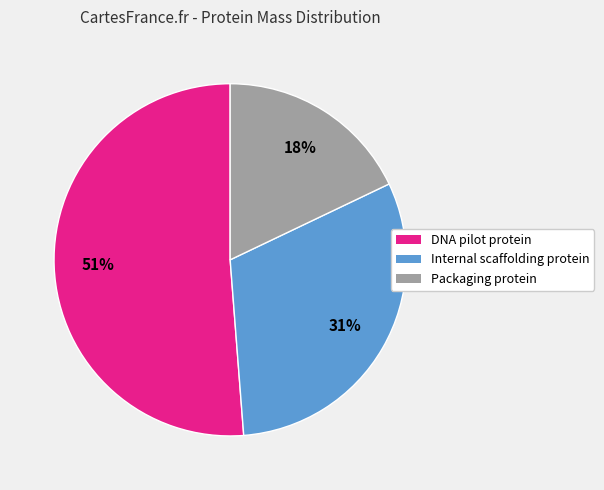

Is there any slice that represents more than half of the pie?

Yes